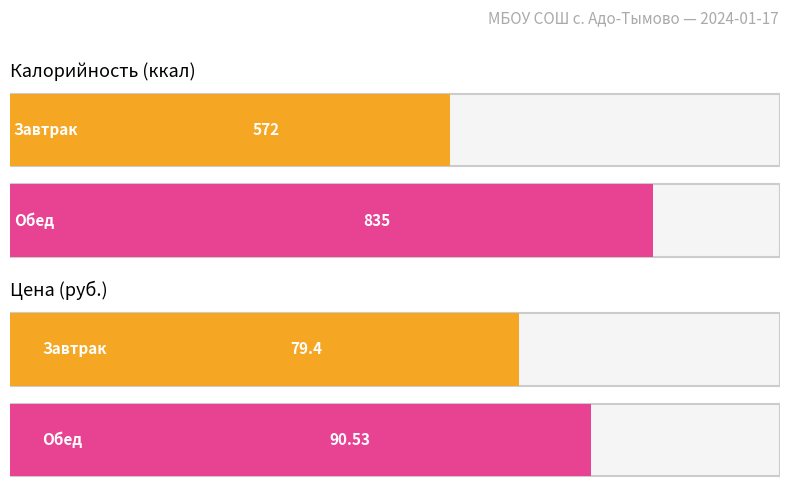

At which label is Калорийность closest to 703?

Завтрак